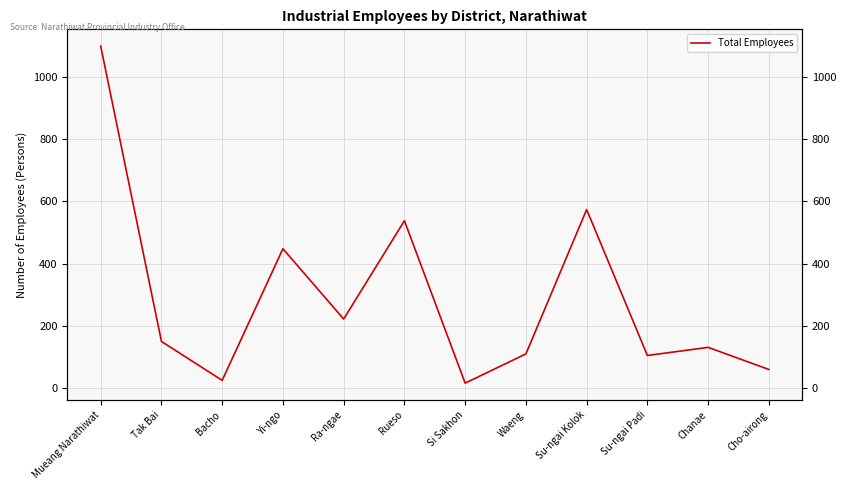

How many distinct data groups are displayed?

1